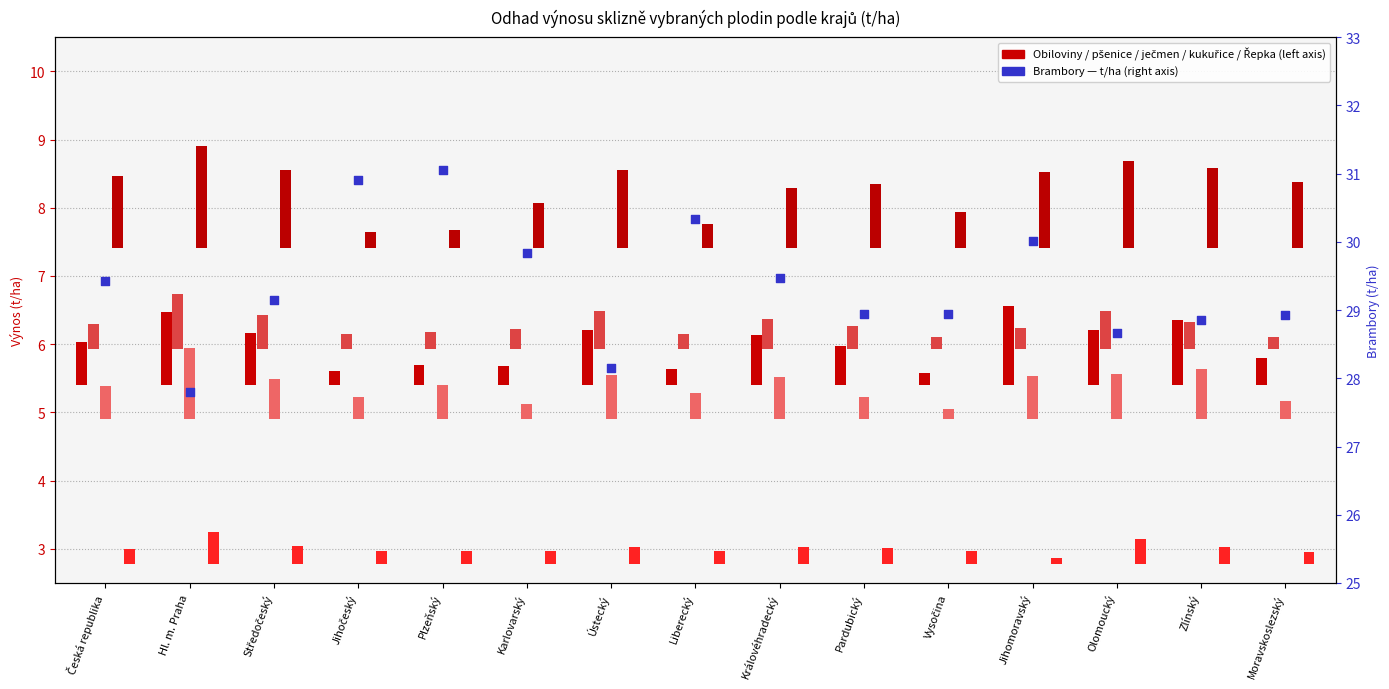

What is the total value across all series at Pardubický?

31.4